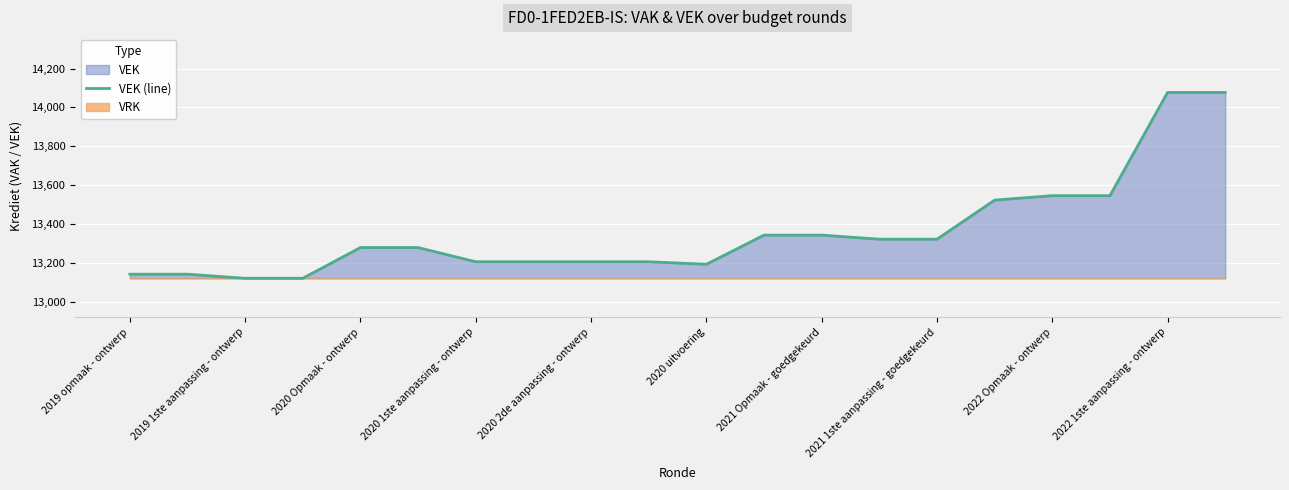

What is the lowest value of the VEK (line) series?

13121